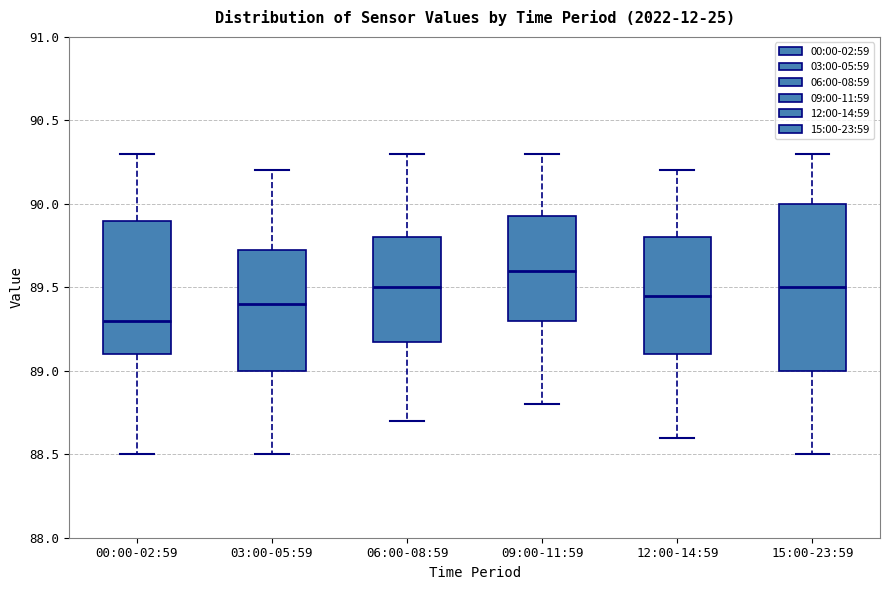

Reading left to right, read every box against the y-axis: the position of its median line, the range the box covers, and the ends of its whiskers. The values are not printed on the chart, so give them approximately, as read against the axis.

00:00-02:59: median 89.30, box 89.10 to 89.90, whiskers 88.50 to 90.30
03:00-05:59: median 89.40, box 89.00 to 89.75, whiskers 88.50 to 90.20
06:00-08:59: median 89.50, box 89.20 to 89.80, whiskers 88.70 to 90.30
09:00-11:59: median 89.60, box 89.30 to 89.95, whiskers 88.80 to 90.30
12:00-14:59: median 89.45, box 89.10 to 89.80, whiskers 88.60 to 90.20
15:00-23:59: median 89.50, box 89.00 to 90.00, whiskers 88.50 to 90.30